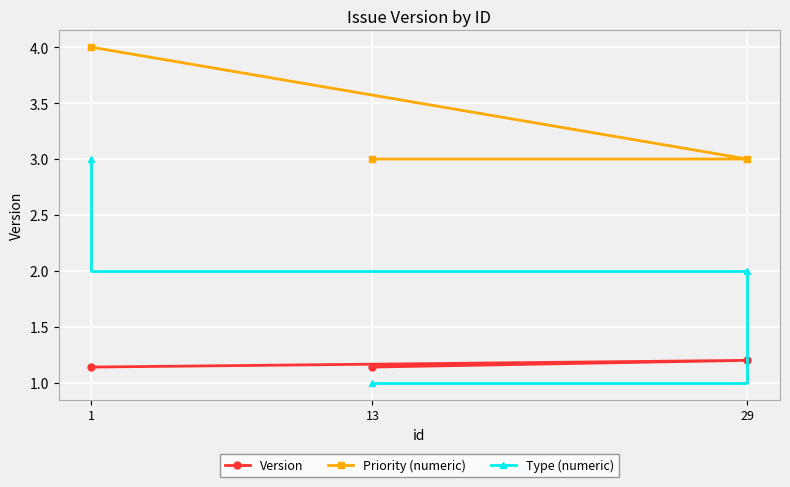

The value of Version at 13 is 1.1. True or false?

True